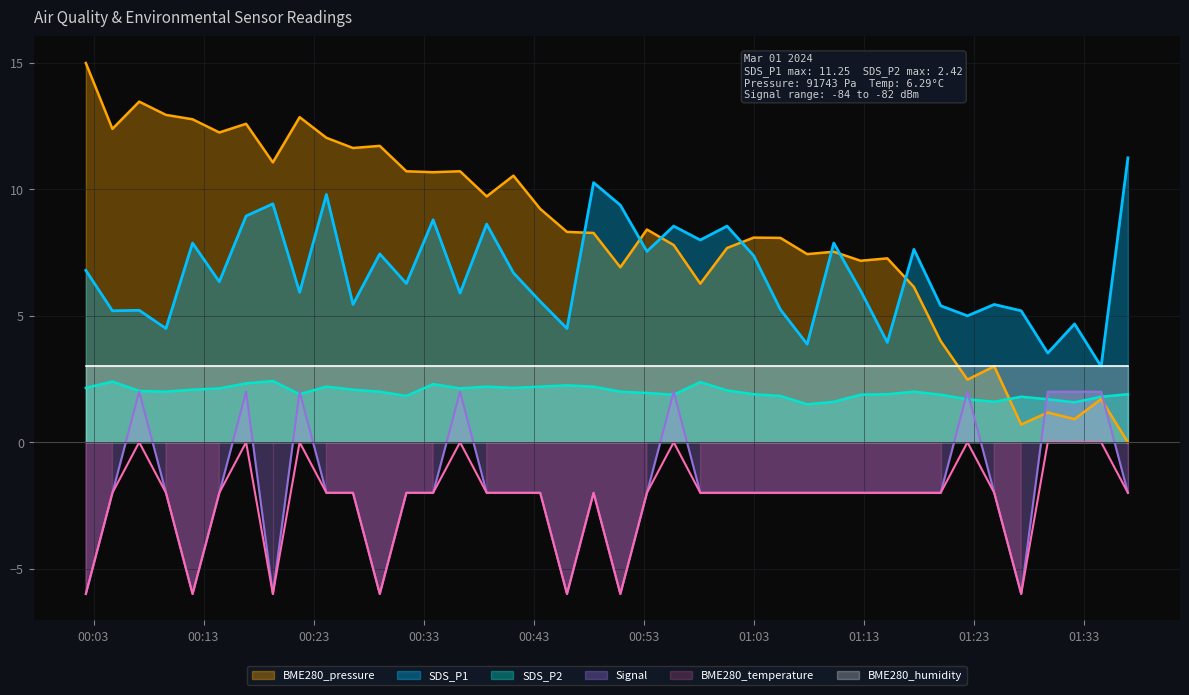

True or false: SDS_P1 and SDS_P2 intersect in this chart.

False